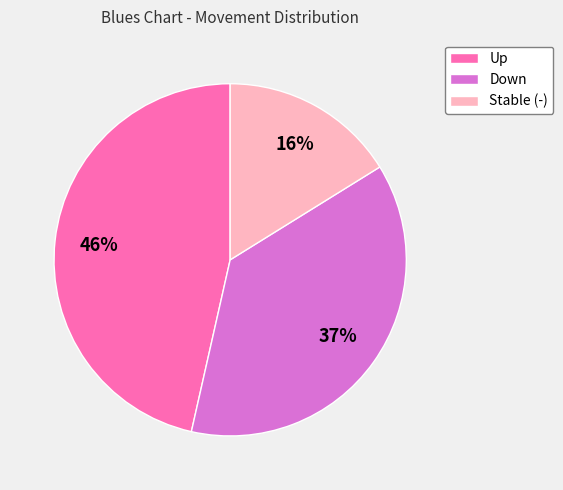

Do Down and Up together represent more than half of the pie?

Yes